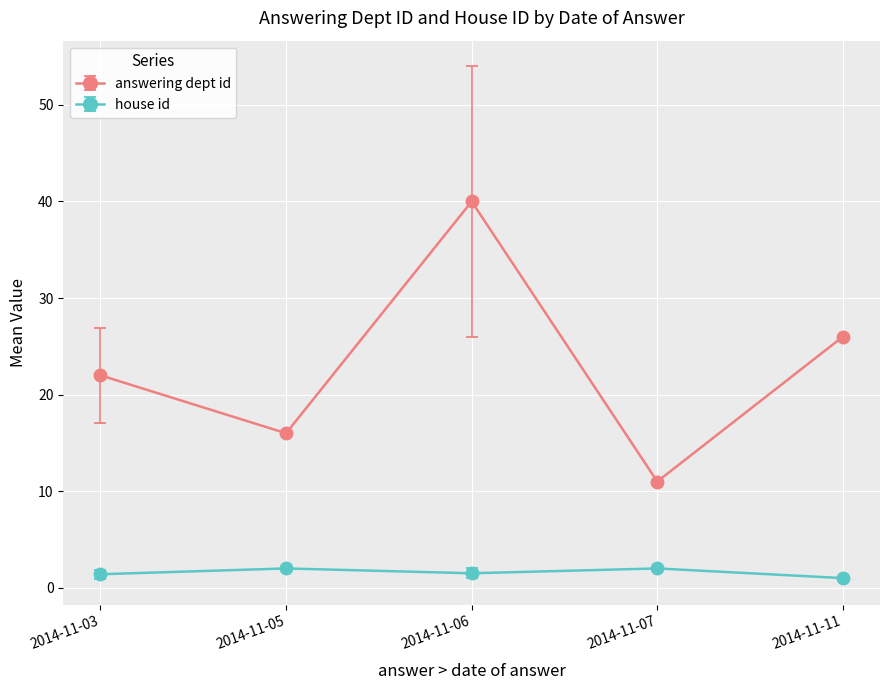

What is the sum of all house id values?

7.9